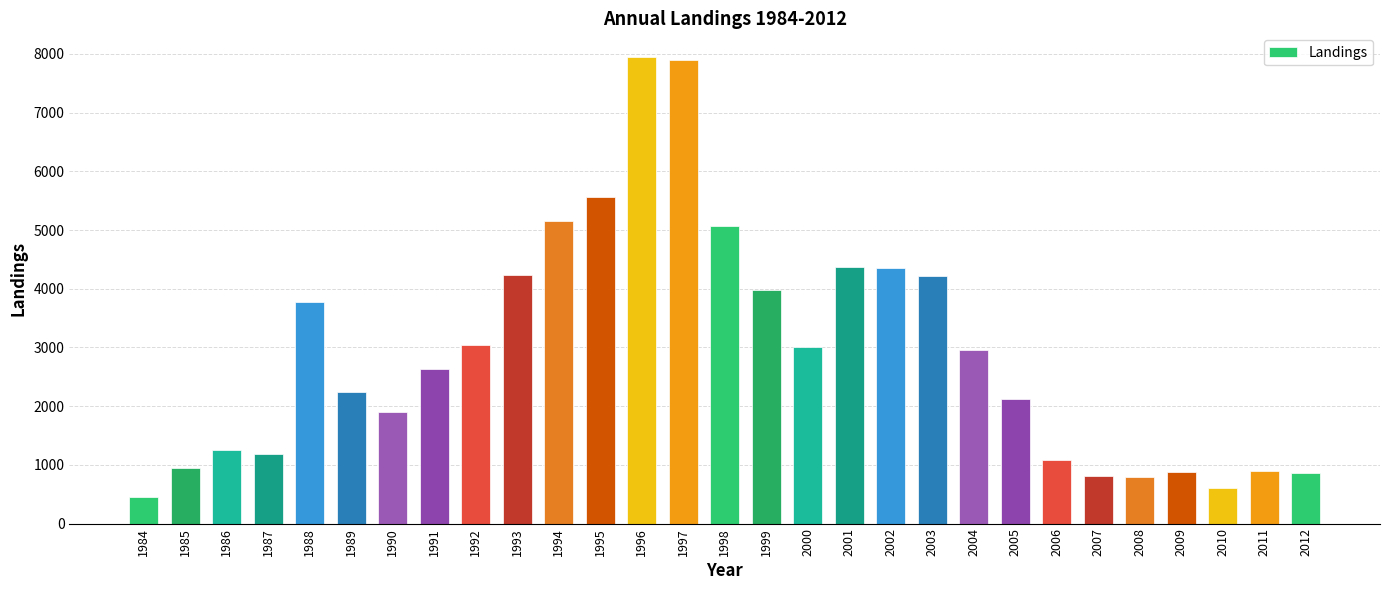

What is the sum of all values?

84235